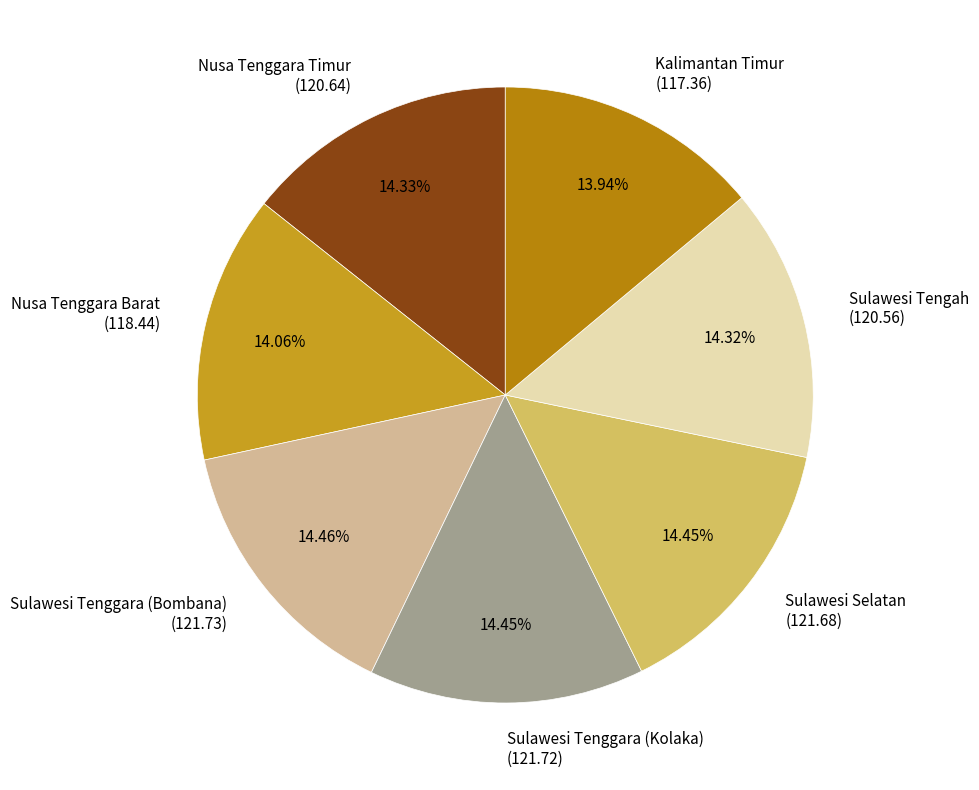

Is there any slice that represents more than half of the pie?

No